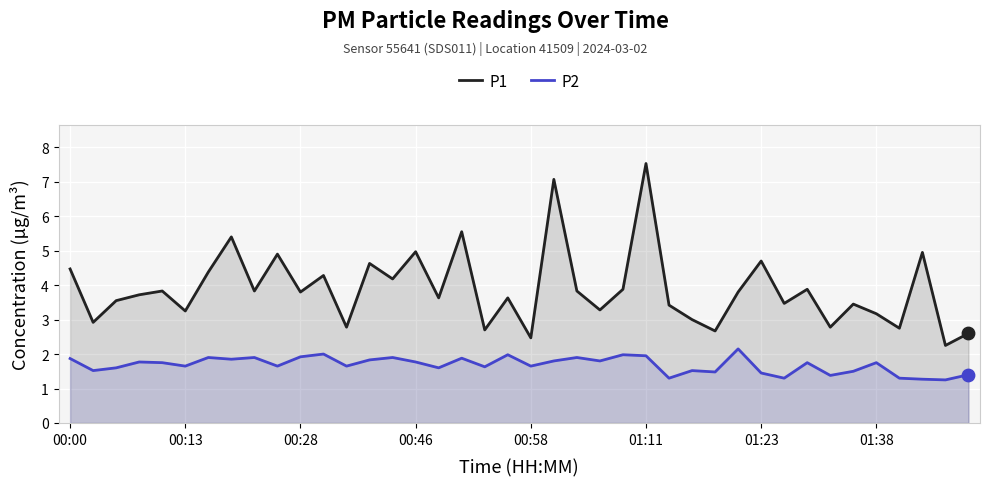

Which series reaches the maximum Y coordinate?

P1